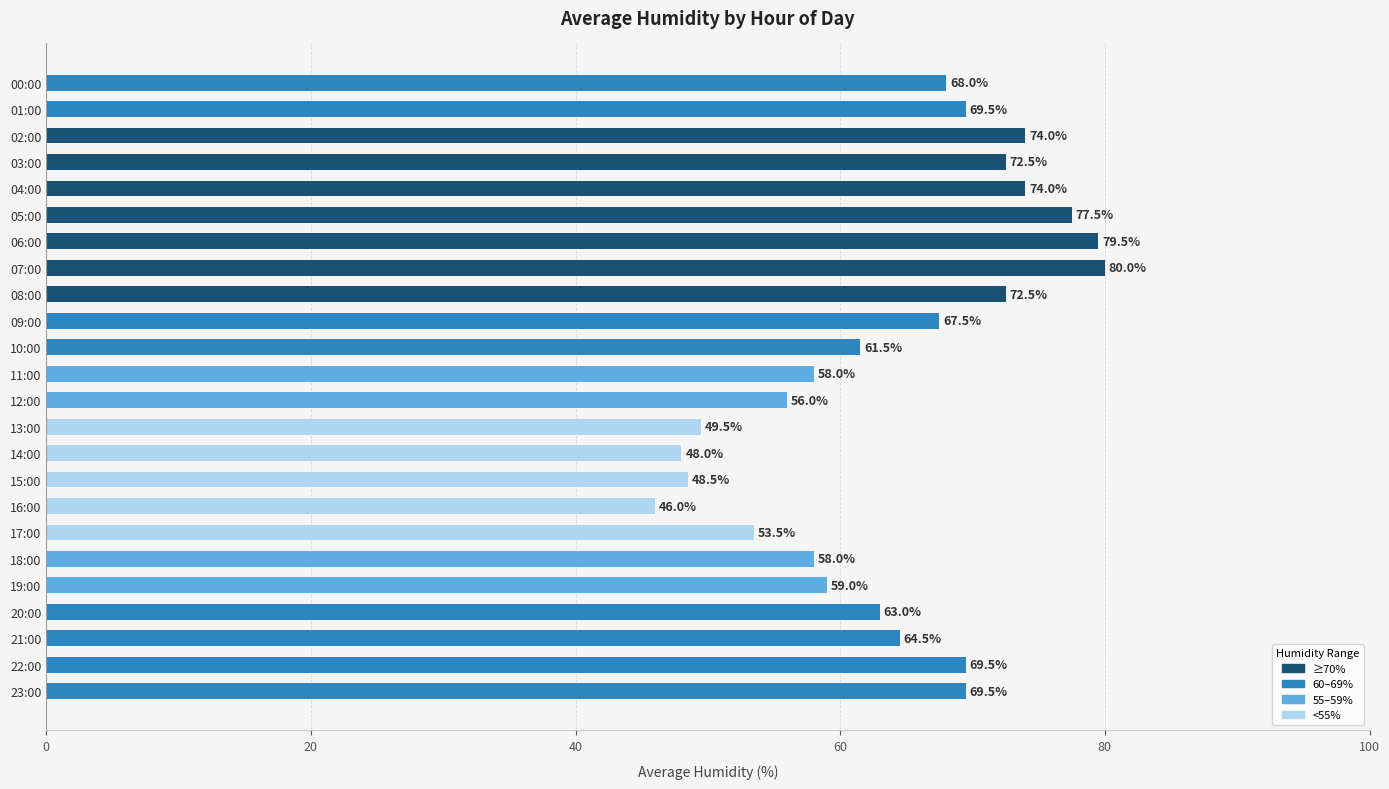

Where is the data nearest to the value 63?

20:00